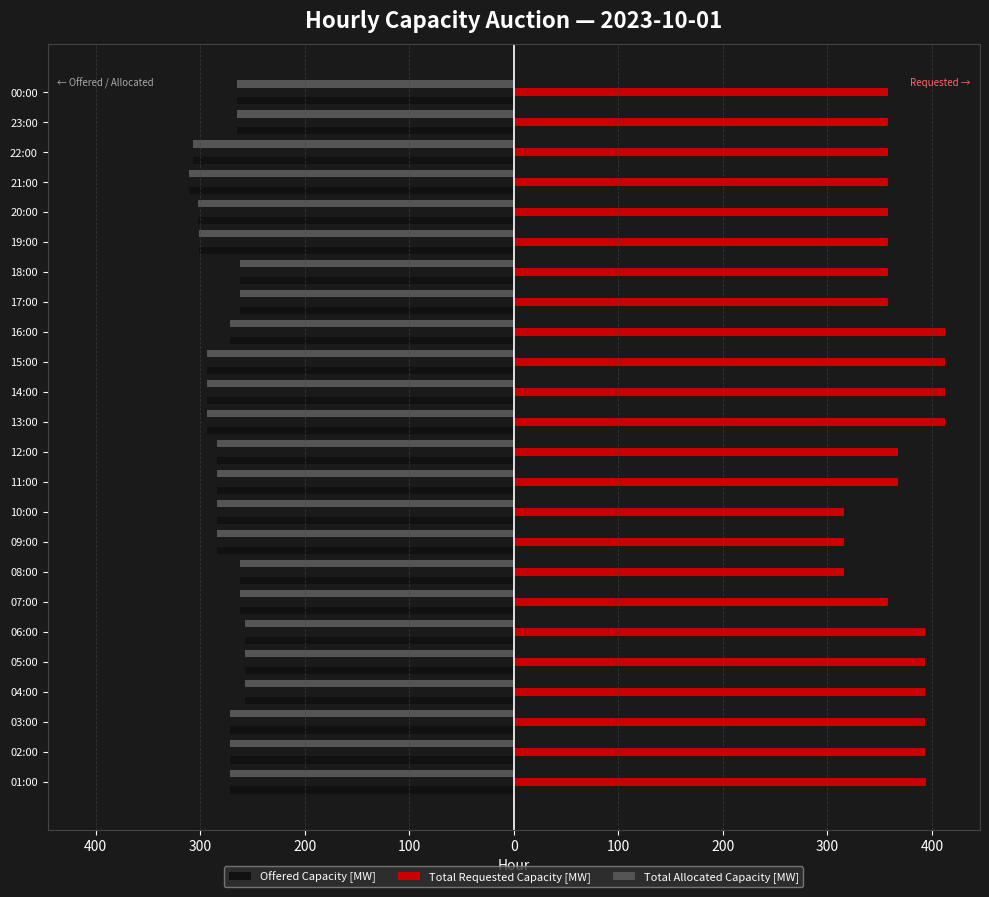

What are all the series names shown in the legend?

Offered Capacity [MW], Total Requested Capacity [MW], Total Allocated Capacity [MW]